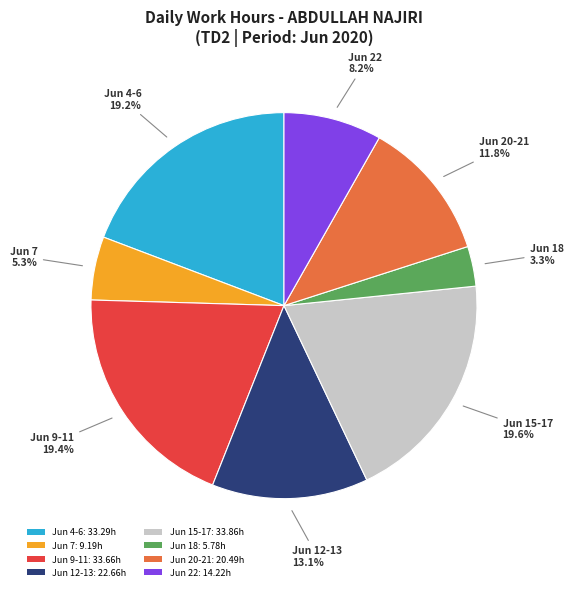

Does Jun 12-13: 22.66h represent more than half of the total?

No